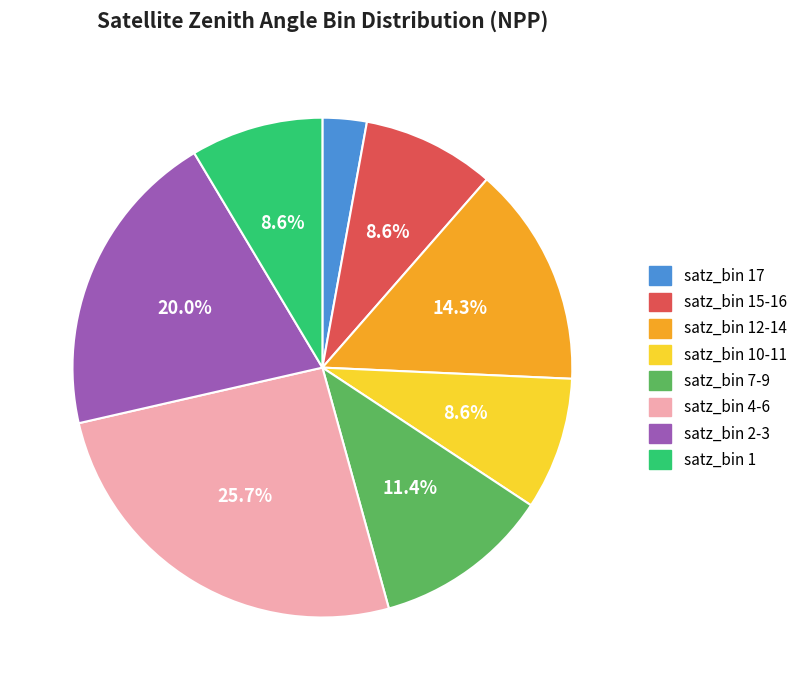

Is there any slice that represents more than half of the pie?

No